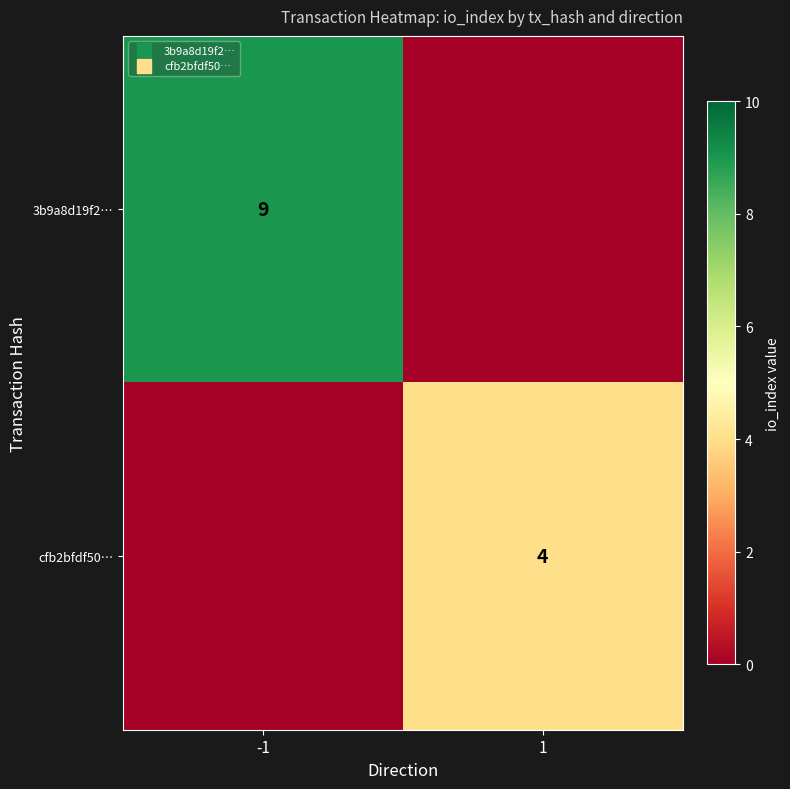

The cfb2bfdf50… series shows 2 at -1. True or false?

False